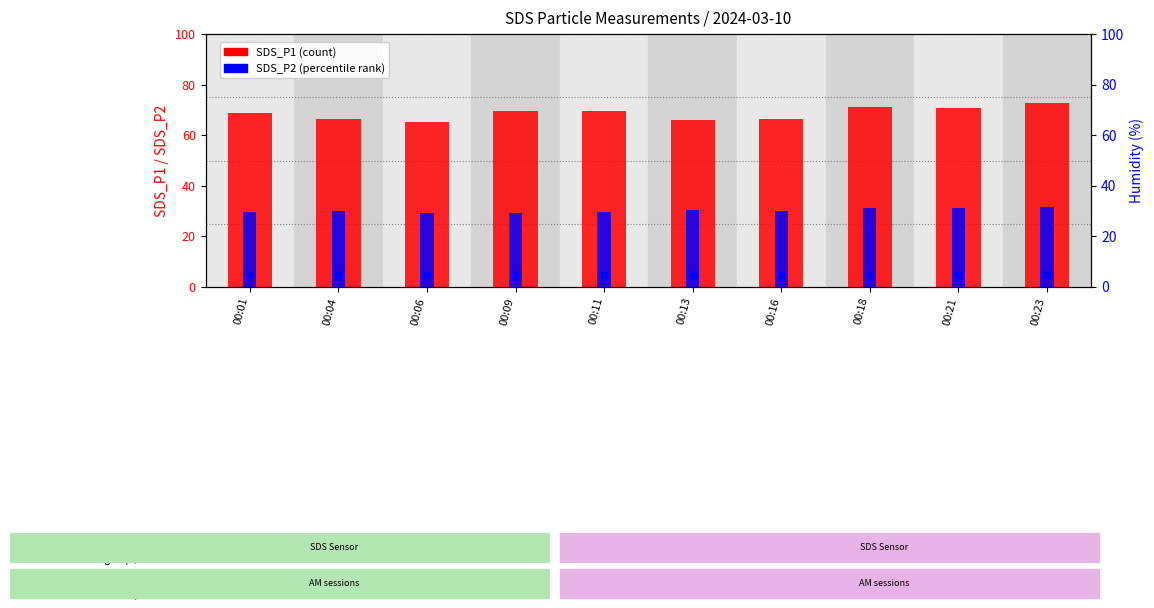

Which category has the lowest value across all series?

00:13